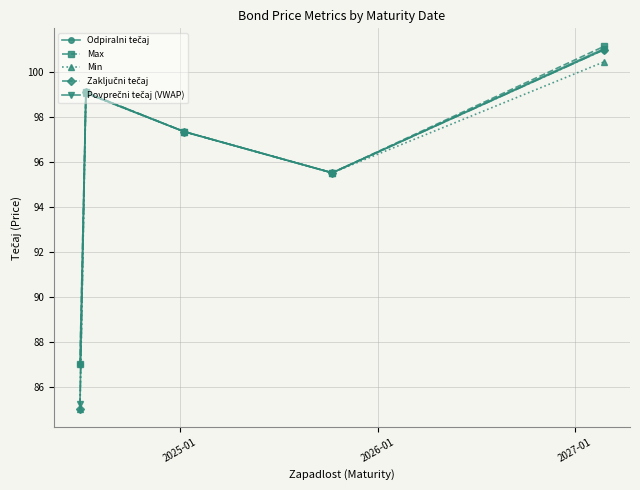

What is the value of the Min point at the 2nd from the left?

99.1